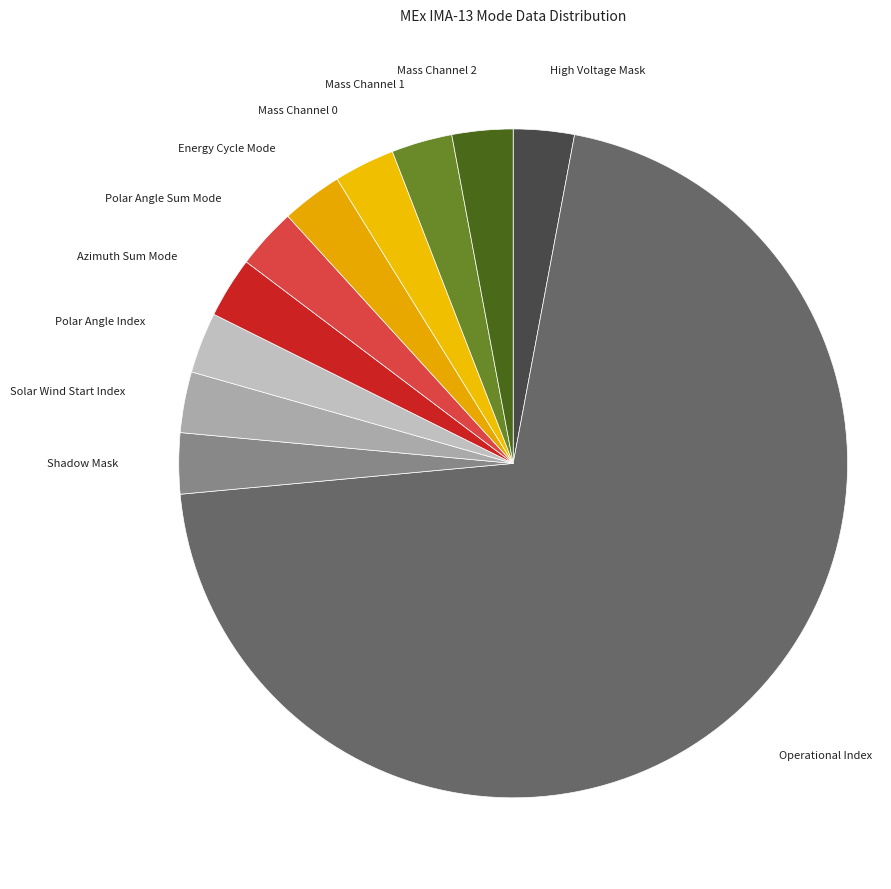

How many slices are in this pie chart?

11